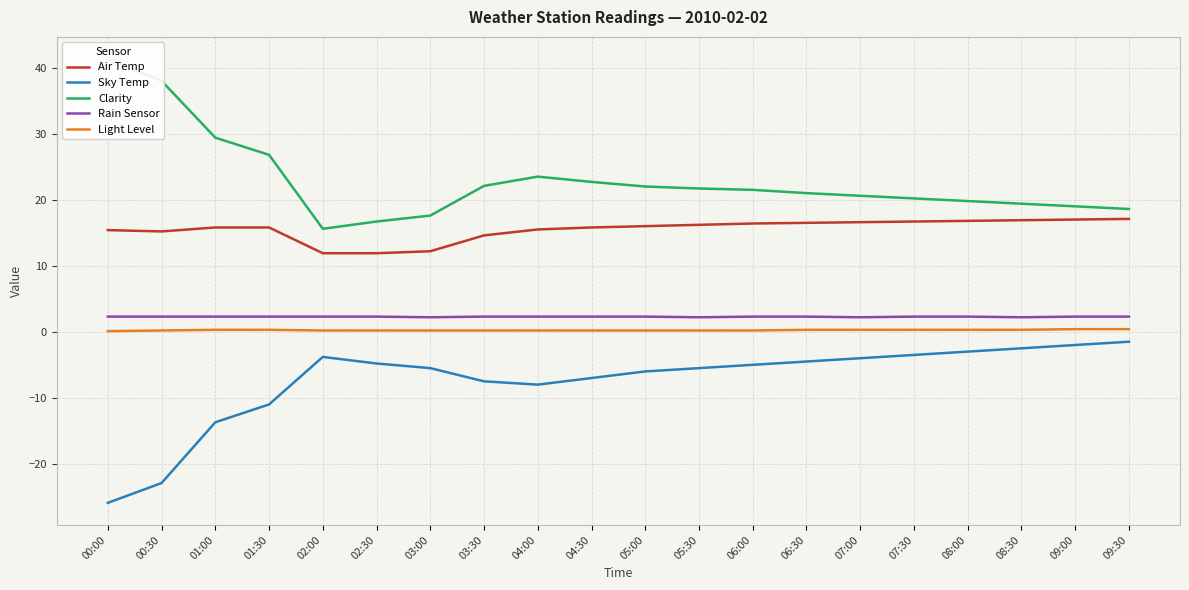

Which category has the lowest value in the Light Level series?

00:00